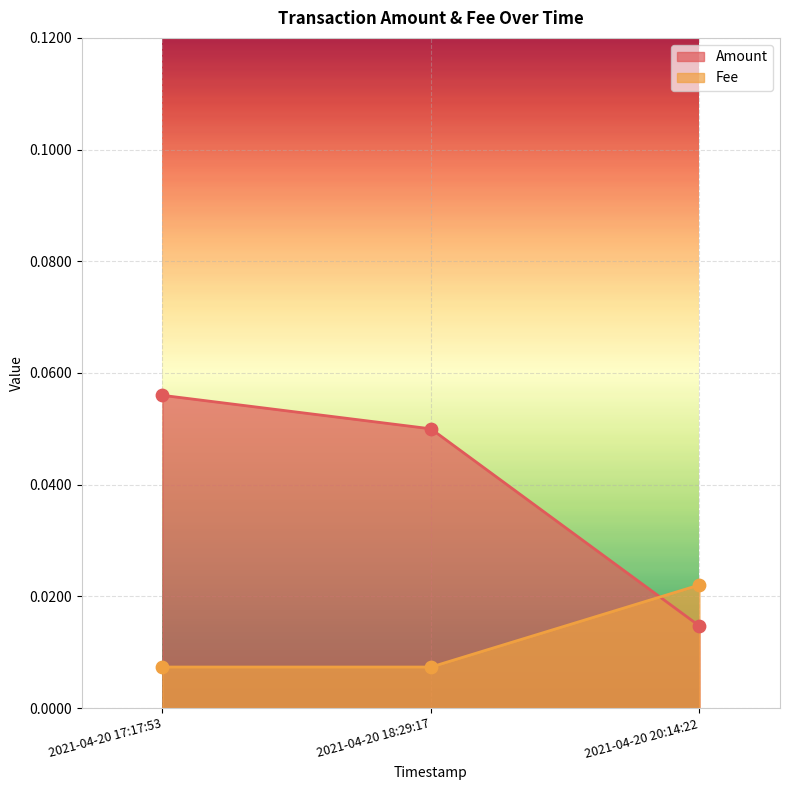

At which category is the sum across all series the highest?

2021-04-20 17:17:53